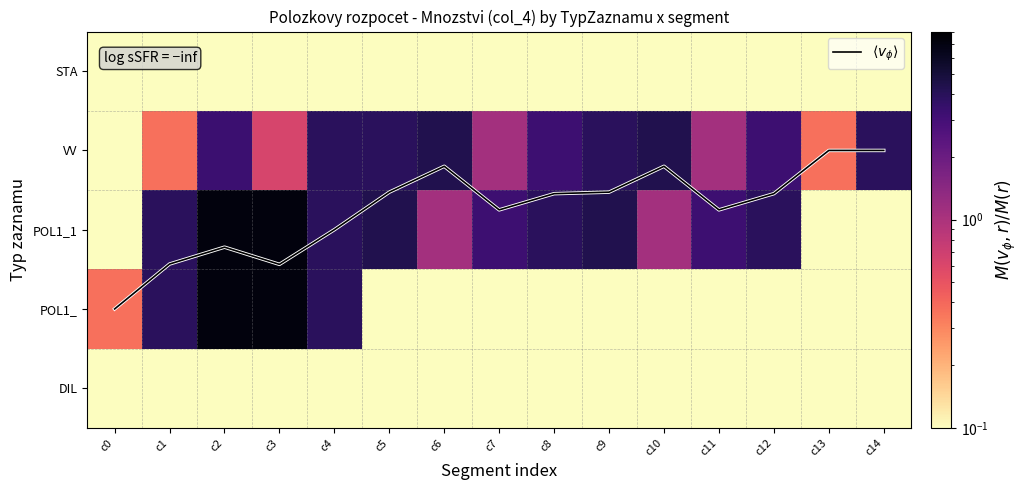

Read the POL1_1 value at c10.

1.1